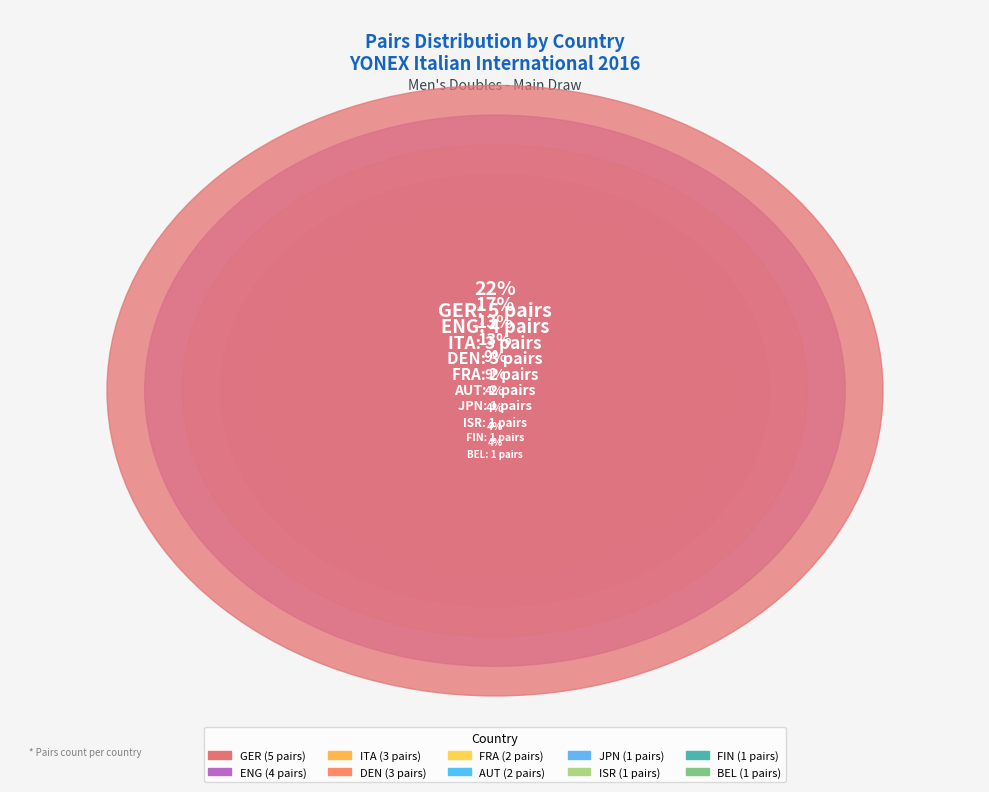

Which category has the biggest portion of the pie?

GER